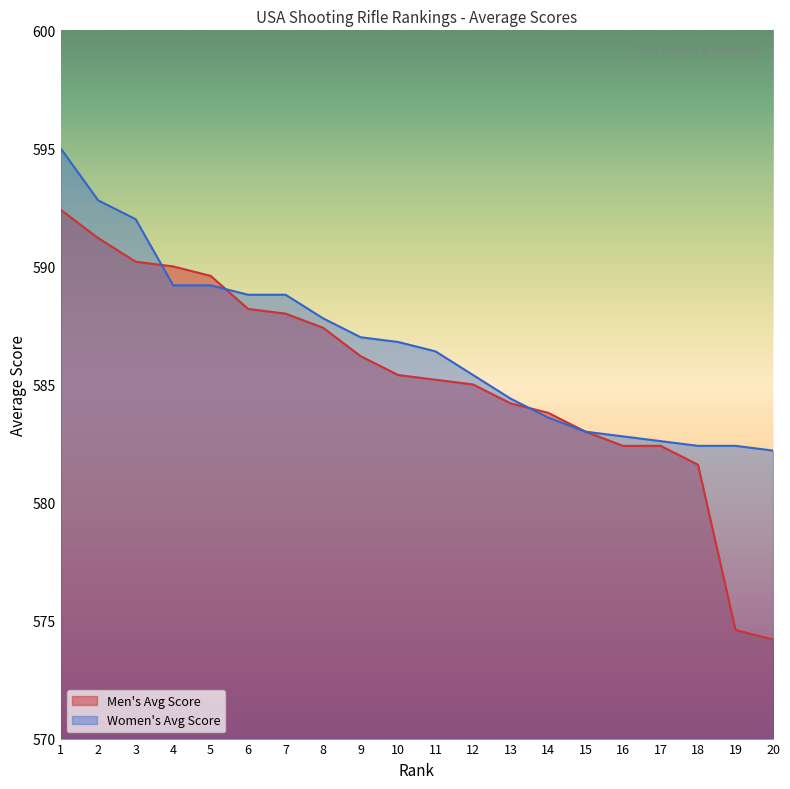

What is the total value across all series at 17?

1165.0